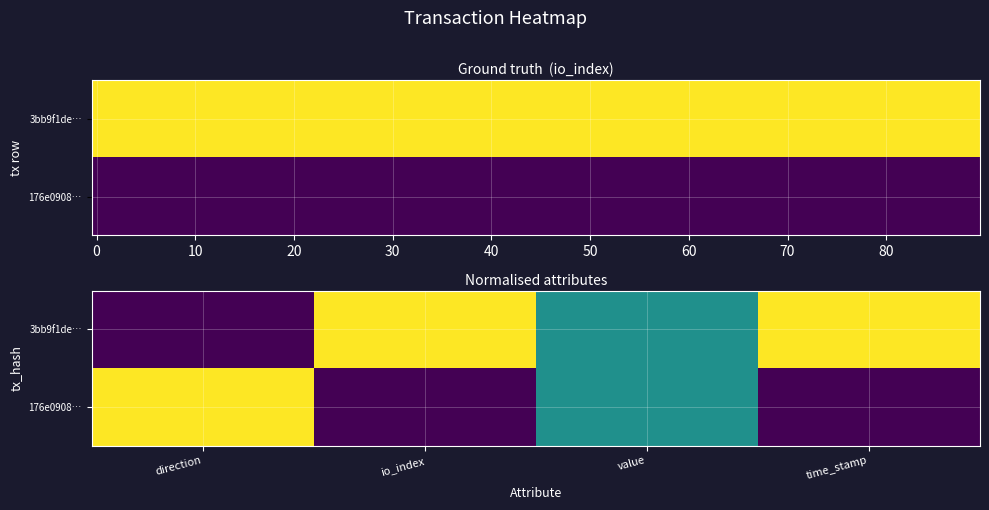

Is the value of 3bb9f1de… at io_index greater than the value of 176e0908… at direction?

No